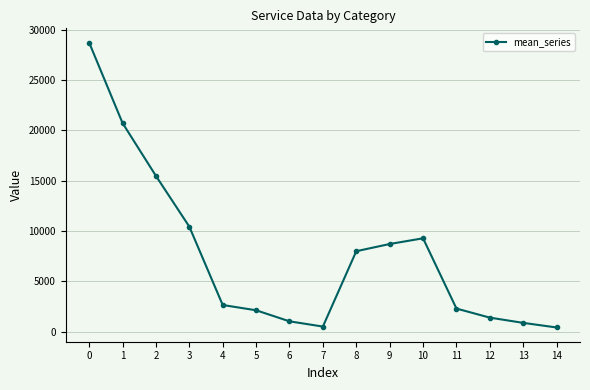

What is the sum of the values at 12 and 3?

11829.4